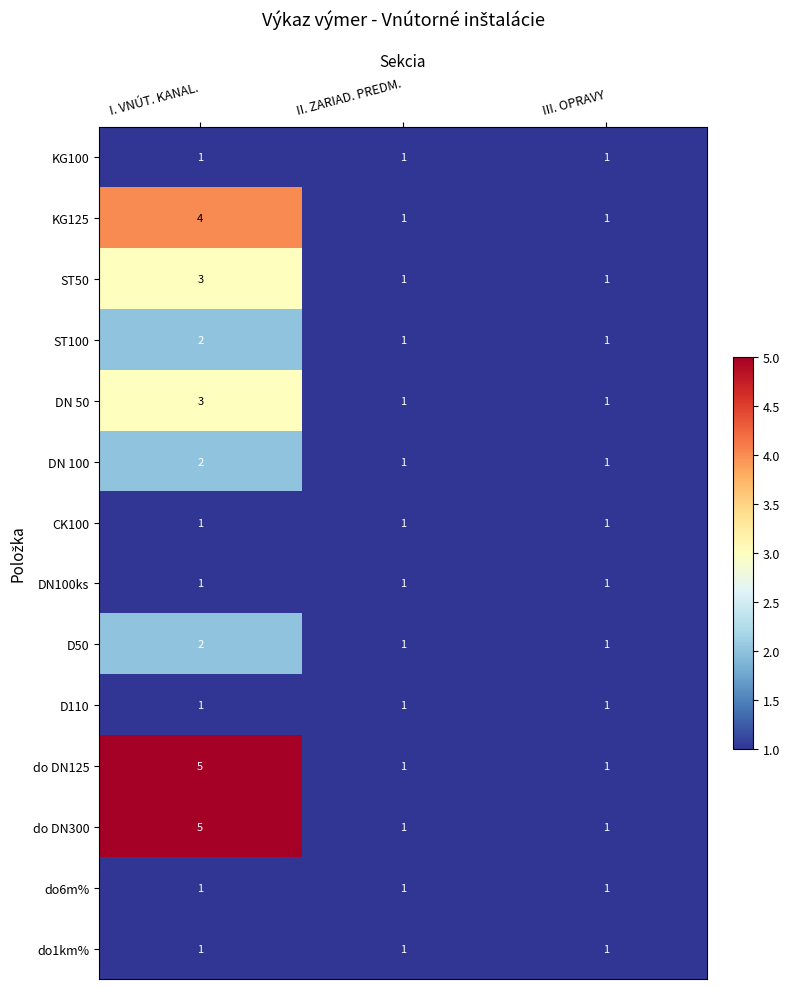

What is the sum of all do DN125 values?

7